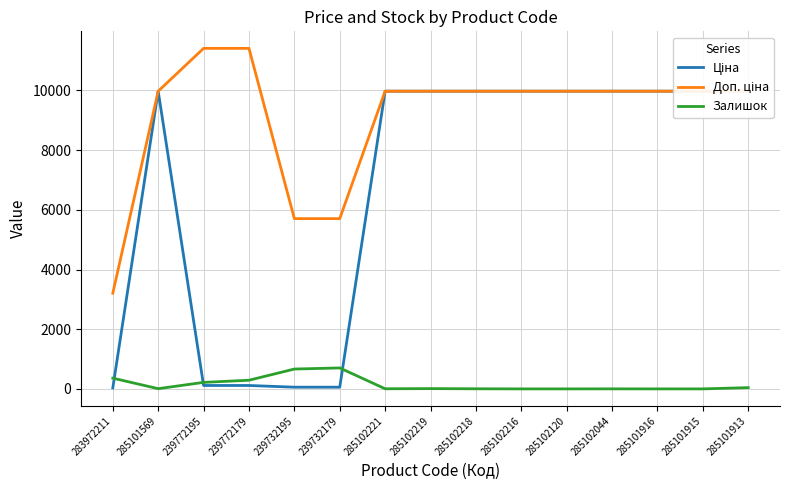

Which has a higher value, 239732179 or 283972211?

239732179